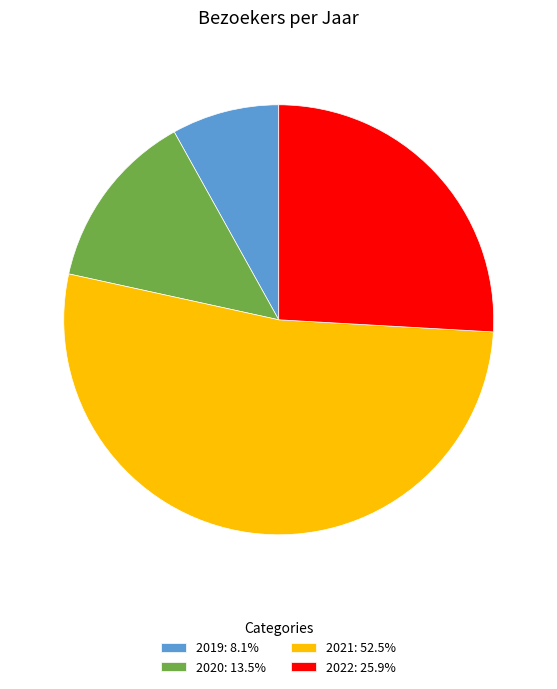

Do 2021: 52.5% and 2019: 8.1% together represent more than half of the pie?

Yes